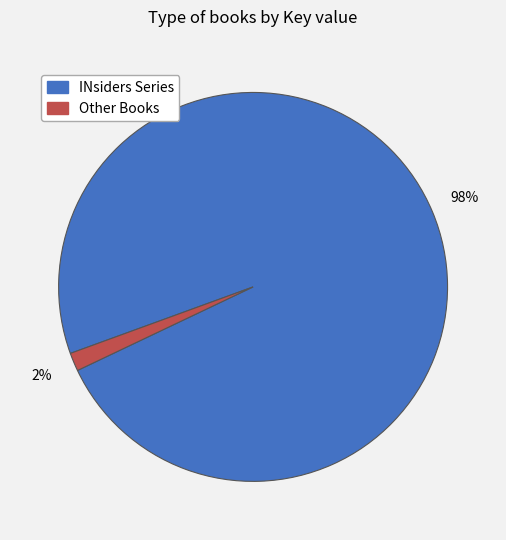

To the nearest percent, what is the average slice percentage?

50%